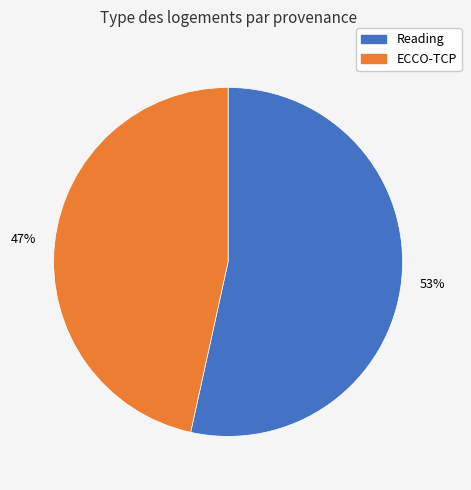

To the nearest percent, what is the combined percentage of ECCO-TCP and Reading?

100%